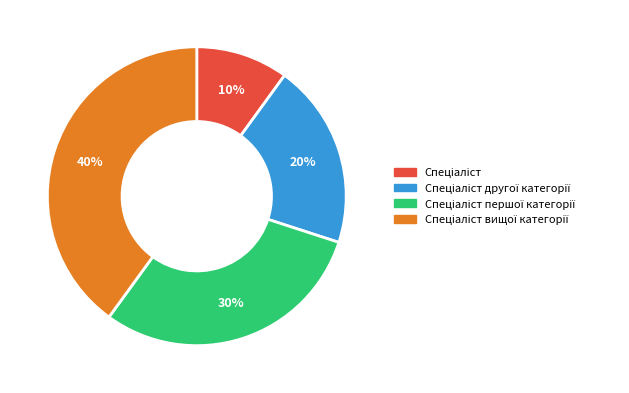

Does any single category account for the majority?

No